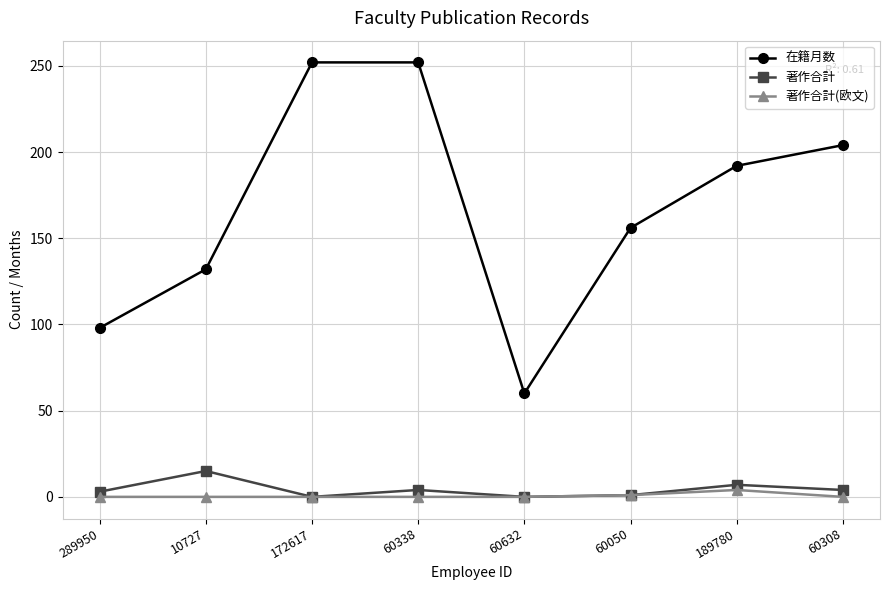

The 著作合計 series shows 1 at 60050. True or false?

True